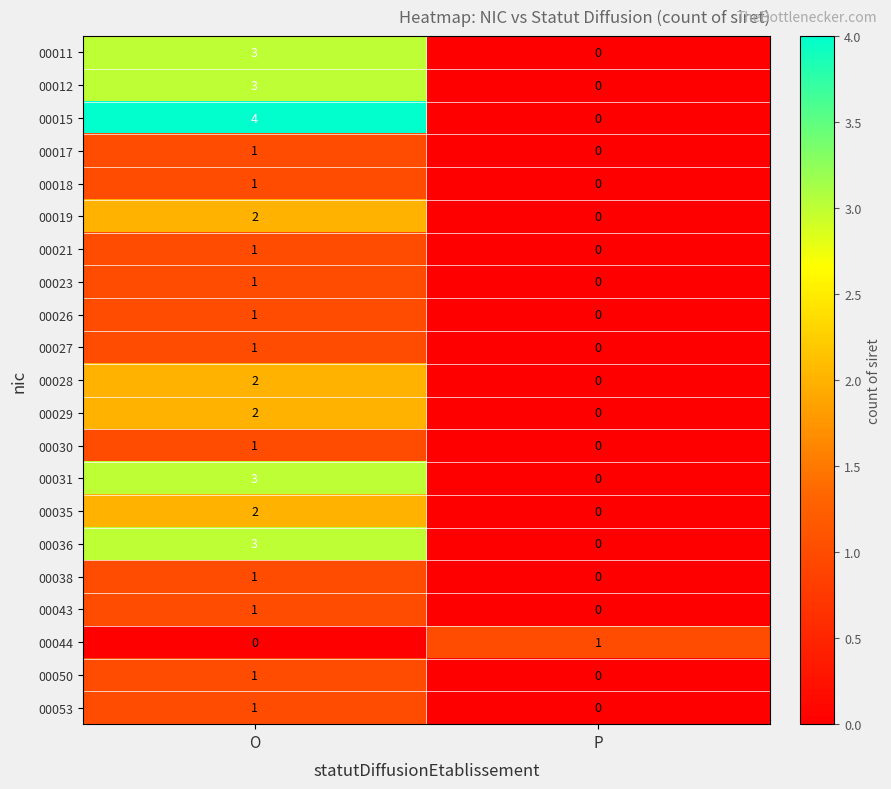

How many data points does each series have?

2